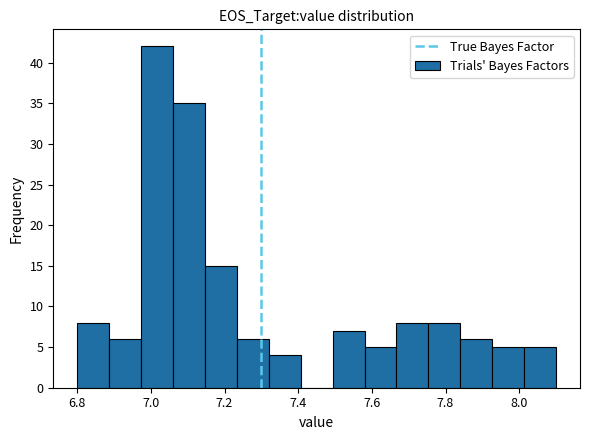

Reading left to right, transcribe this chart: for each bar, give the range it covers on the x-axis and its height. Neither the bar edges nor the heights are printed on the chart, so give them approximately, as read against the axes.

6.80 to 6.88: 8
6.88 to 6.98: 6
6.98 to 7.06: 42
7.06 to 7.14: 35
7.14 to 7.24: 15
7.24 to 7.32: 6
7.32 to 7.40: 4
7.40 to 7.50: 0
7.50 to 7.58: 7
7.58 to 7.66: 5
7.66 to 7.76: 8
7.76 to 7.84: 8
7.84 to 7.92: 6
7.92 to 8.02: 5
8.02 to 8.10: 5